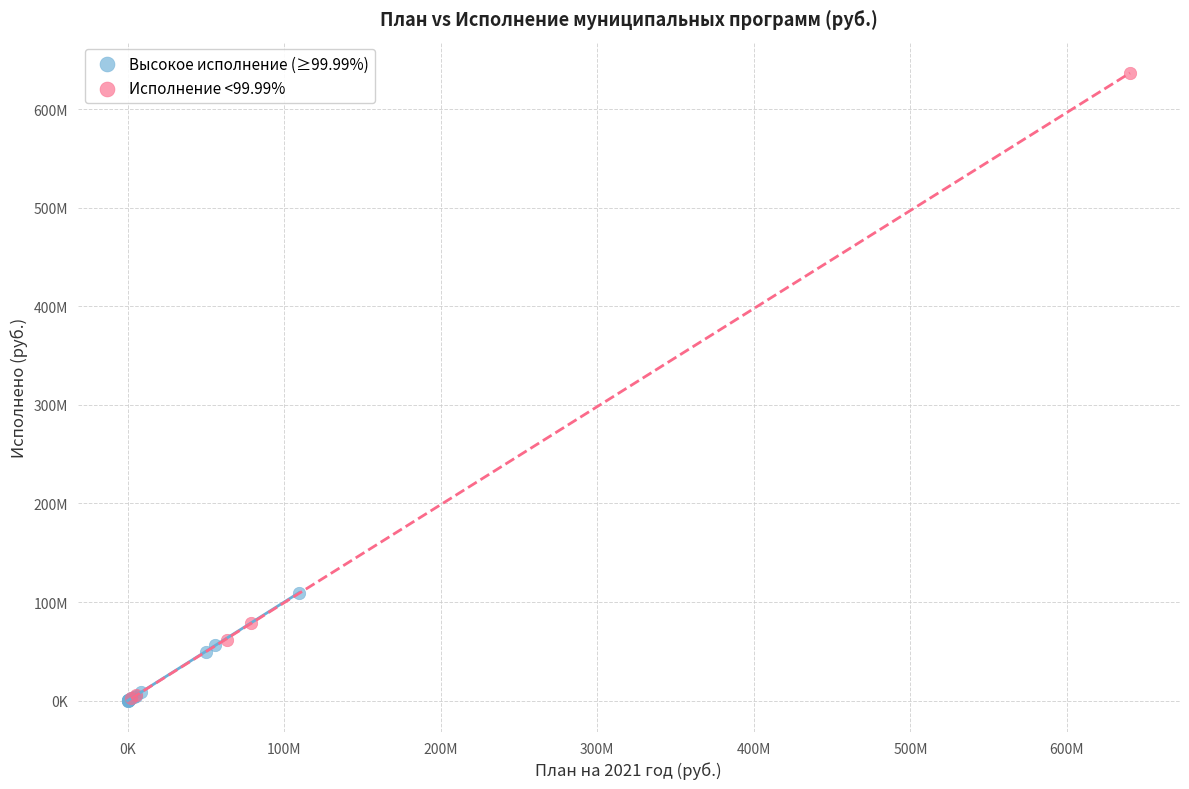

Which series has the widest spread of Y values?

Исполнение <99.99%